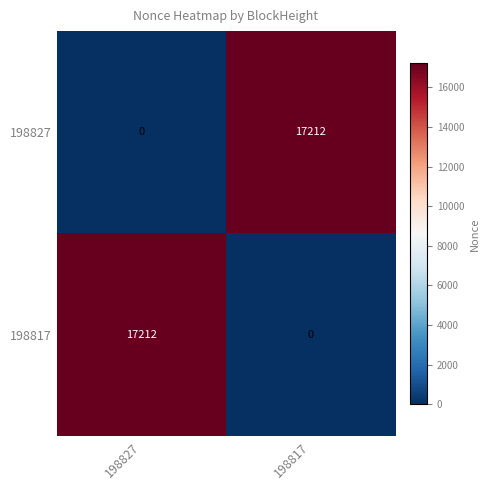

Reading left to right, transcribe all the data shown in this chart.

198827: 0	17212
198817: 17212	0